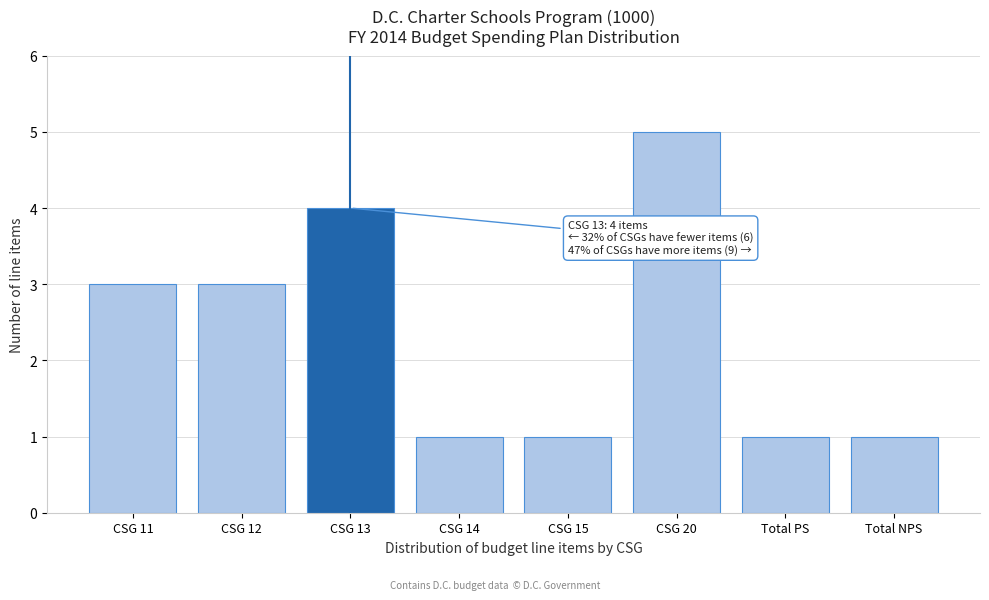

Reading left to right, list all the values displayed in this chart.

CSG 11=3	CSG 12=3	CSG 13=4	CSG 14=1	CSG 15=1	CSG 20=5	Total PS=1	Total NPS=1